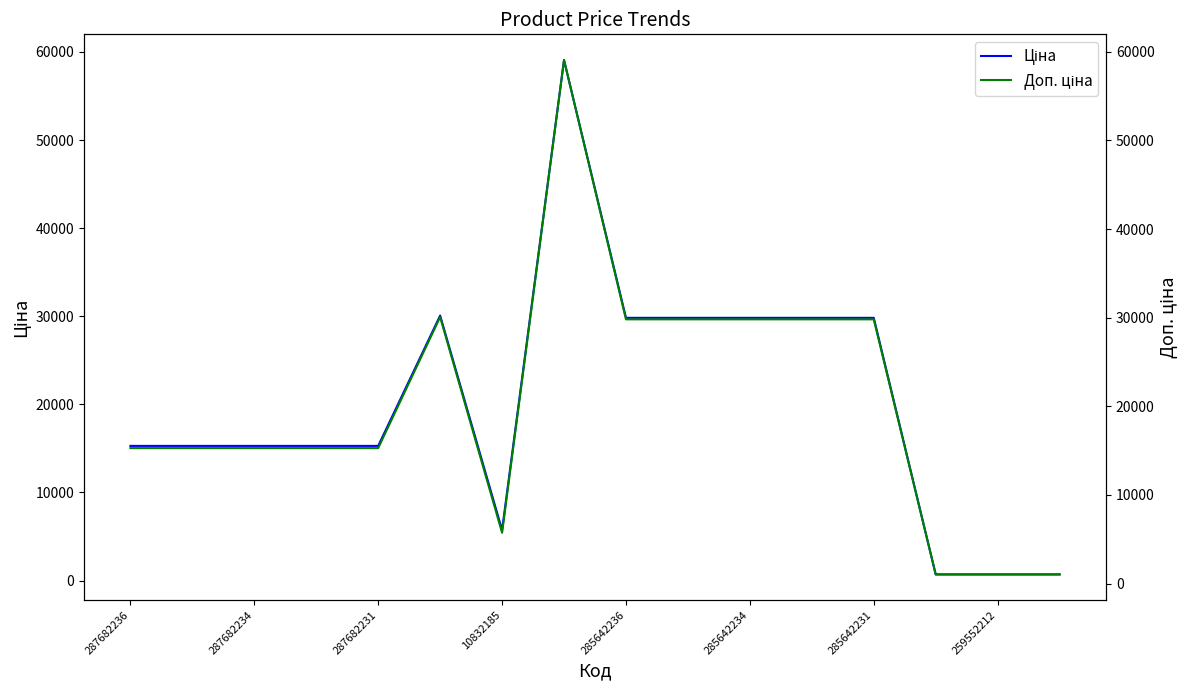

What is the difference between the second highest and minimum values in the Ціна series?

29376.4